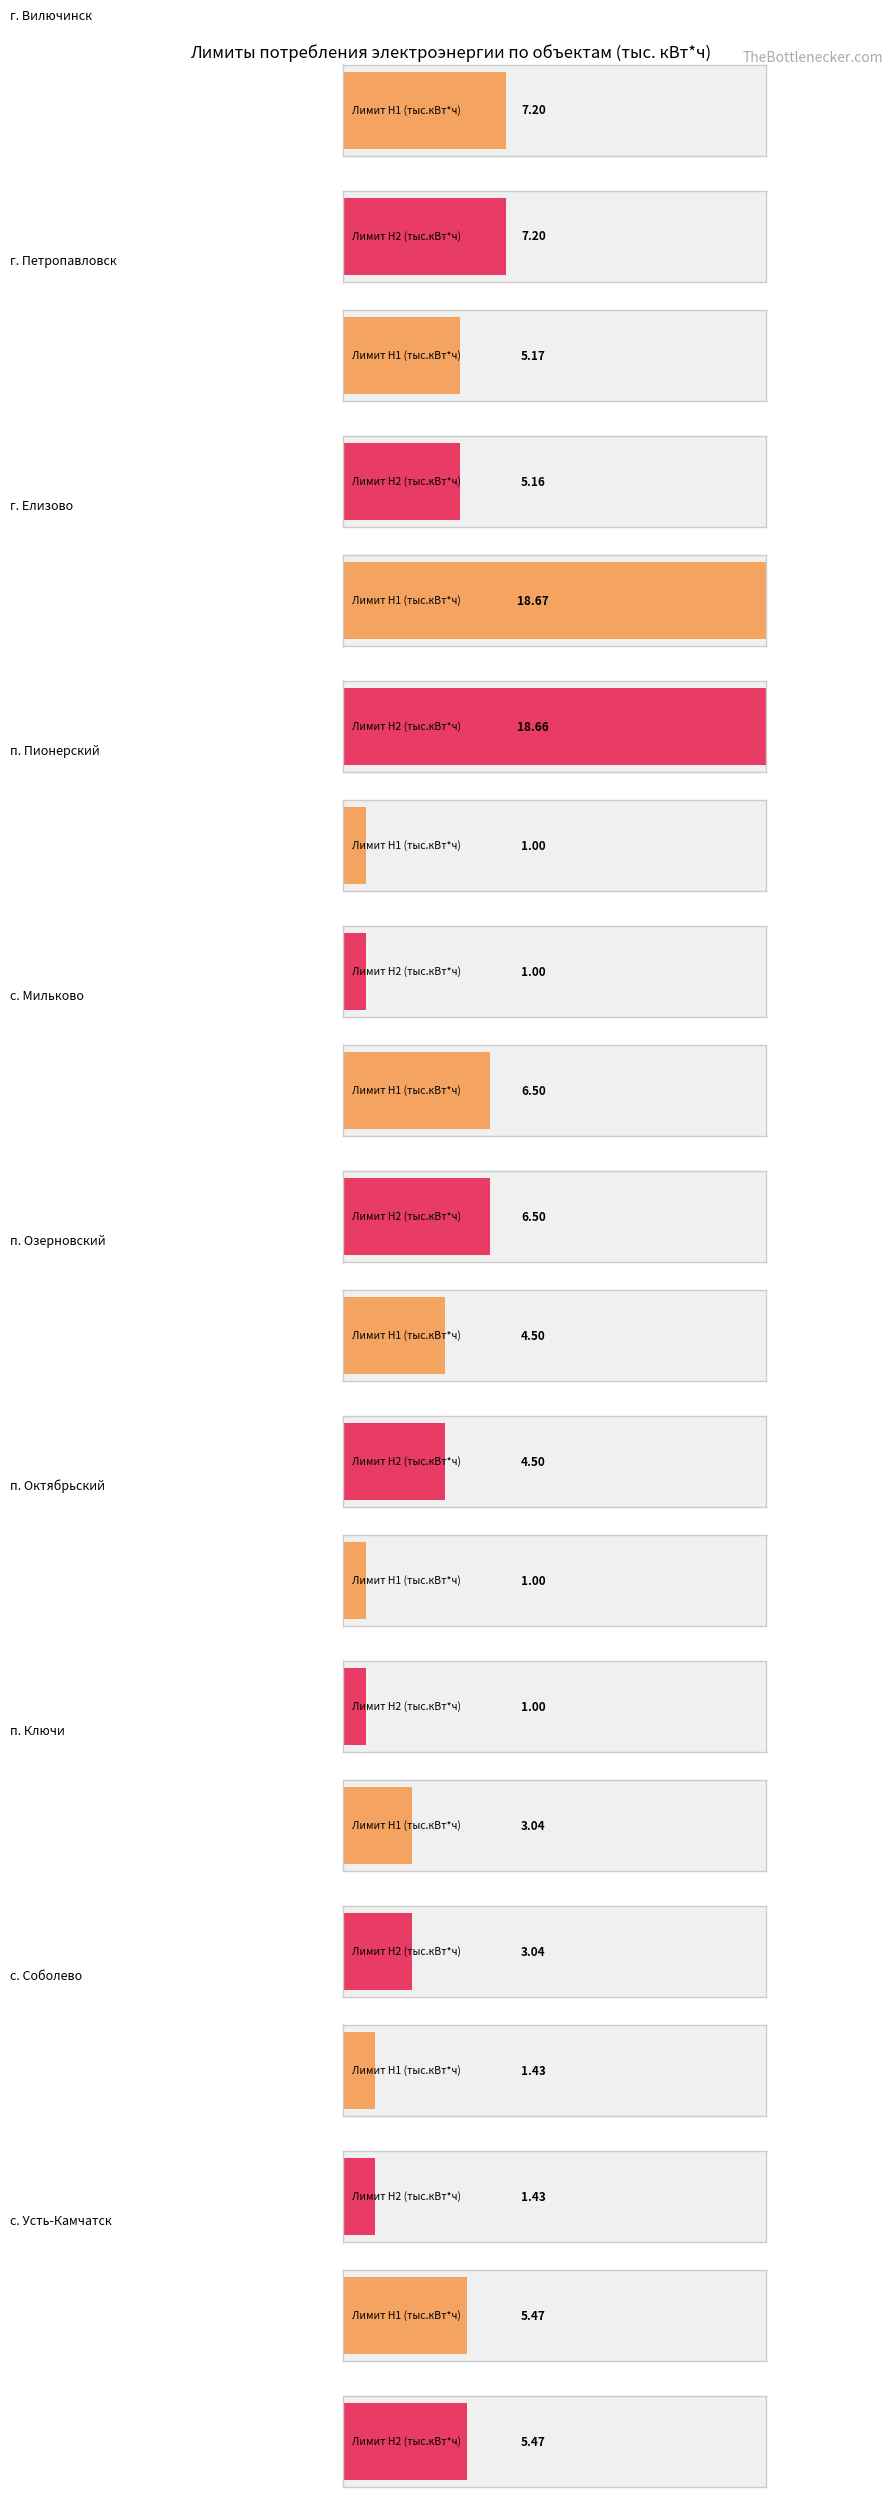

At which label does Лимит потребления H2 (тыс.кВт*ч) first exceed 5?

г. Вилючинск